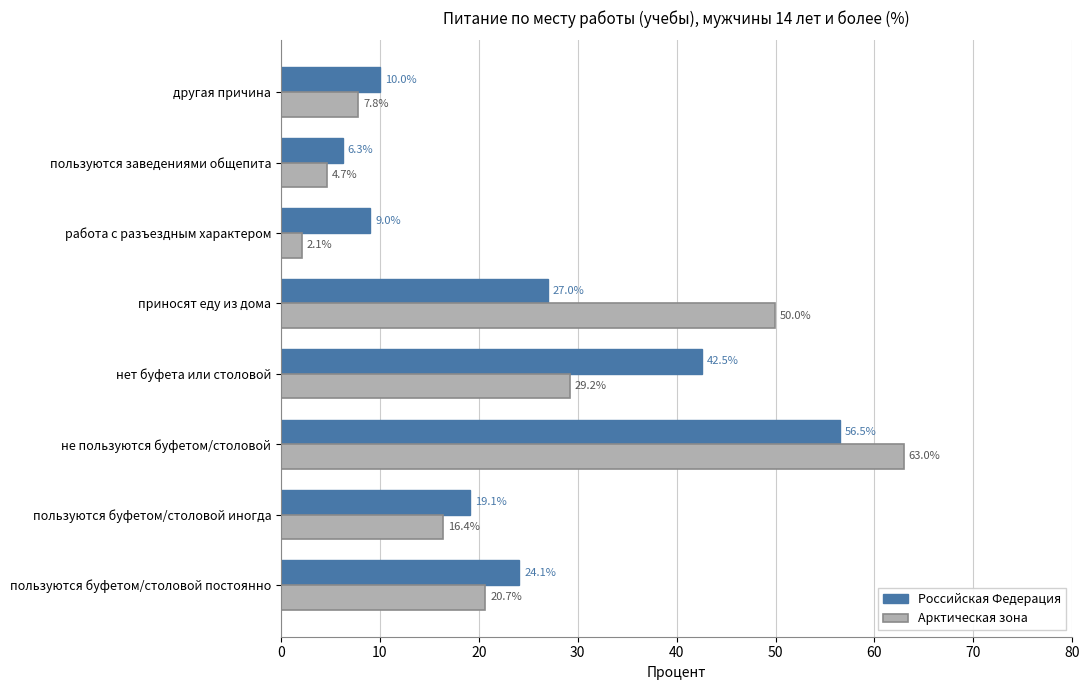

Rank the series by their average value, from lowest to highest.

Арктическая зона, Российская Федерация